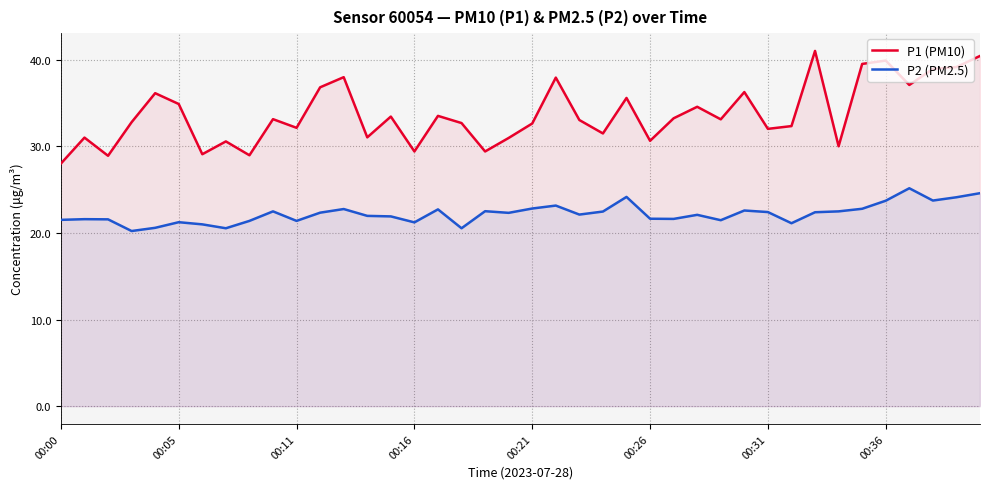

Which series has the largest range (max minus min)?

P1 (PM10)